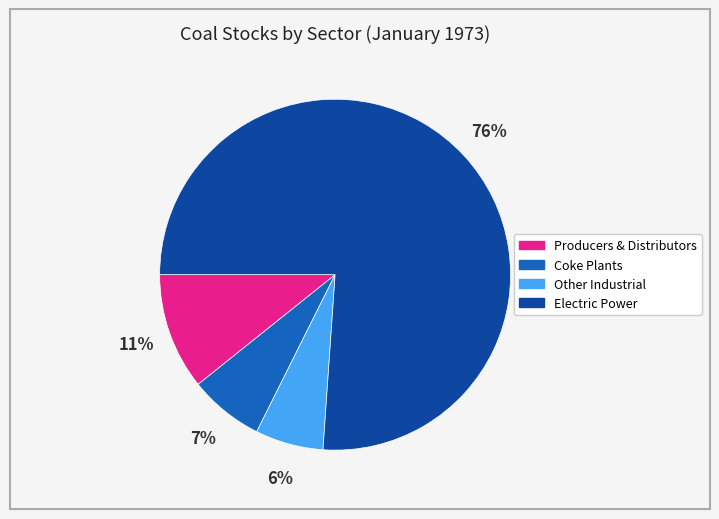

To the nearest percent, what is the average slice percentage?

25%